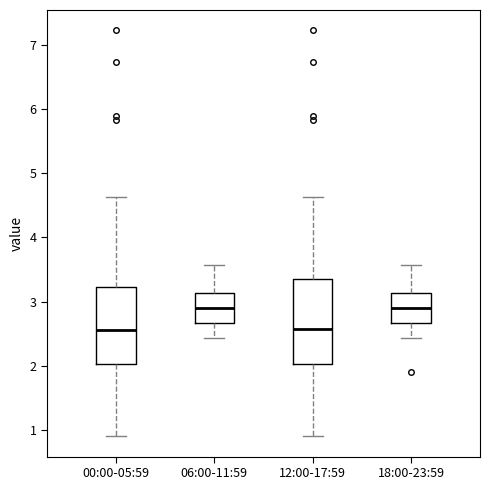

Where does the upper whisker of the box for 06:00-11:59 end on the y-axis? The values are not printed on the chart, so give them approximately, as read against the axis.

3.6